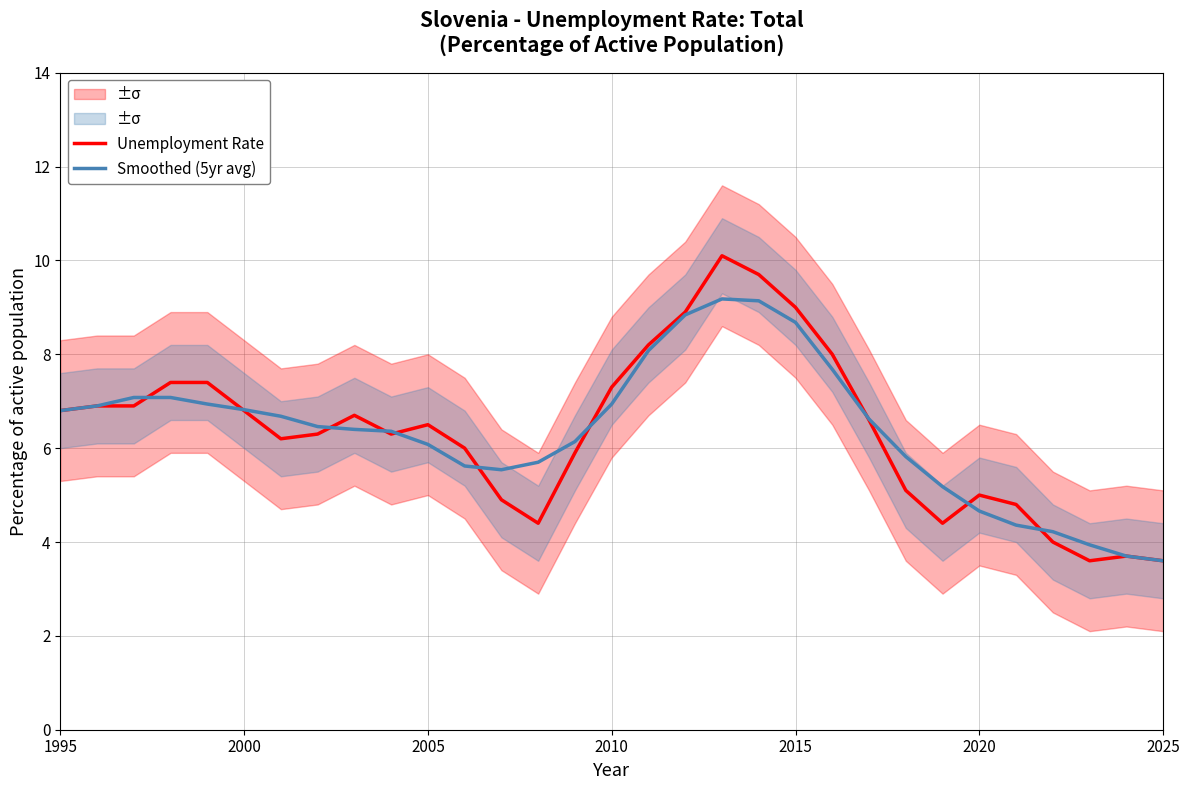

Which series has the largest total across all categories?

Unemployment Rate